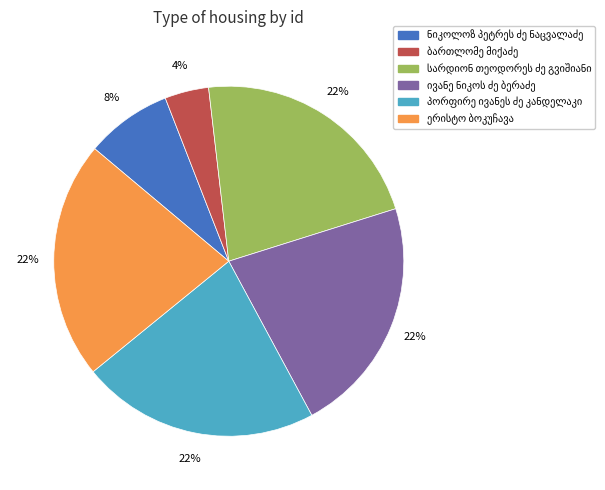

Is there any slice that represents more than half of the pie?

No